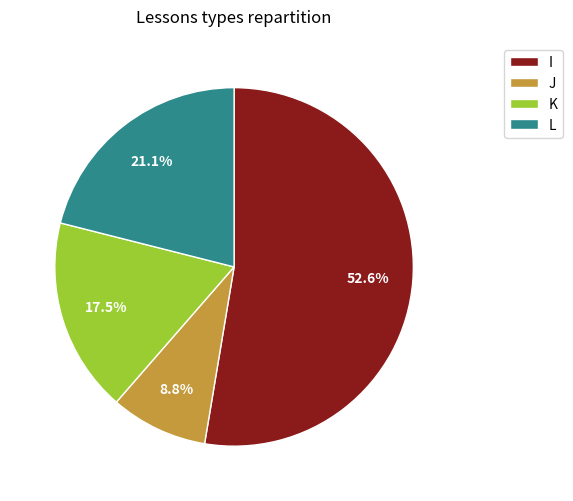

Rank the categories by value from lowest to highest.

J, K, L, I